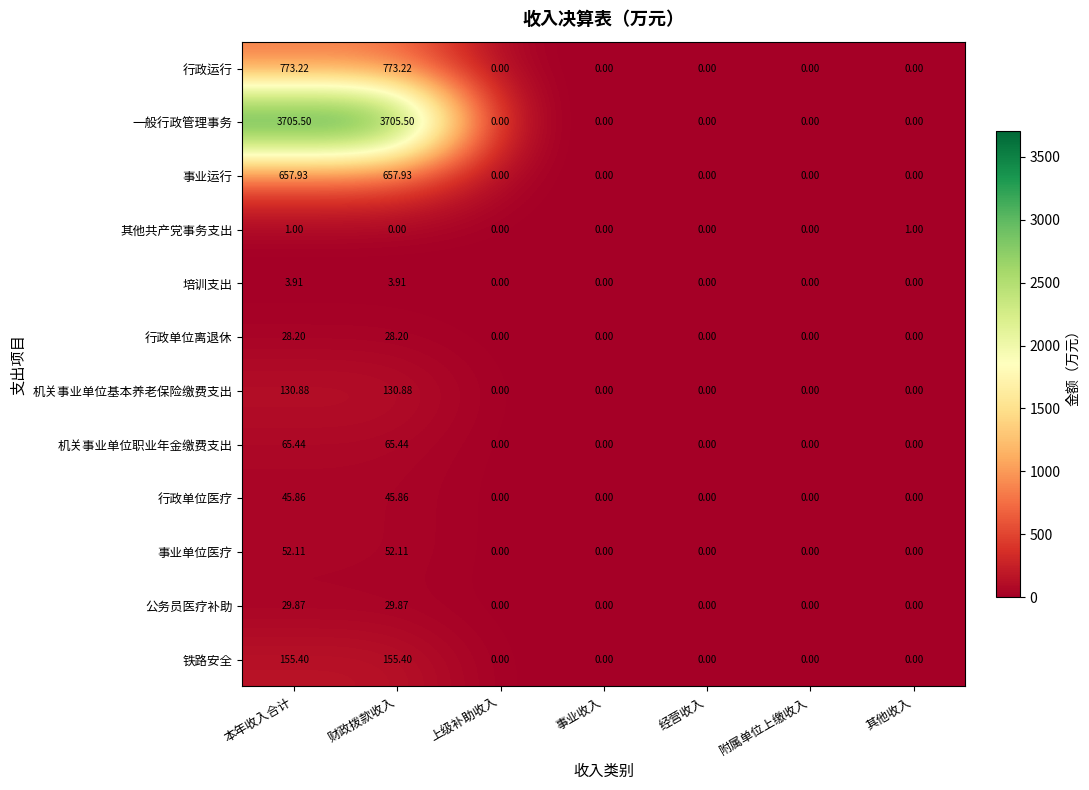

What is the greatest value displayed?

3705.5